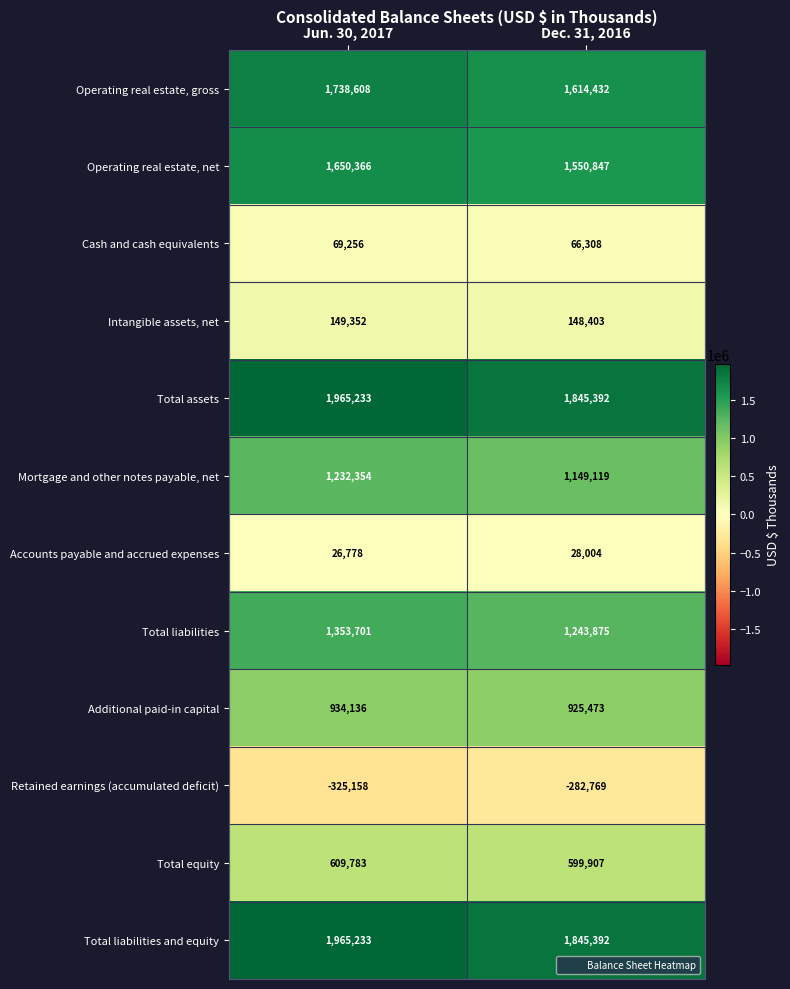

Rank the categories by Additional paid-in capital value from lowest to highest.

Dec. 31, 2016, Jun. 30, 2017